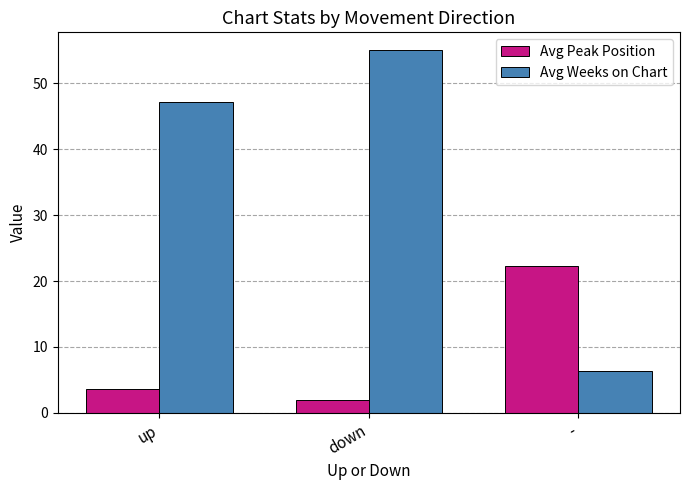

Which series changed the most between down and -?

Avg Weeks on Chart